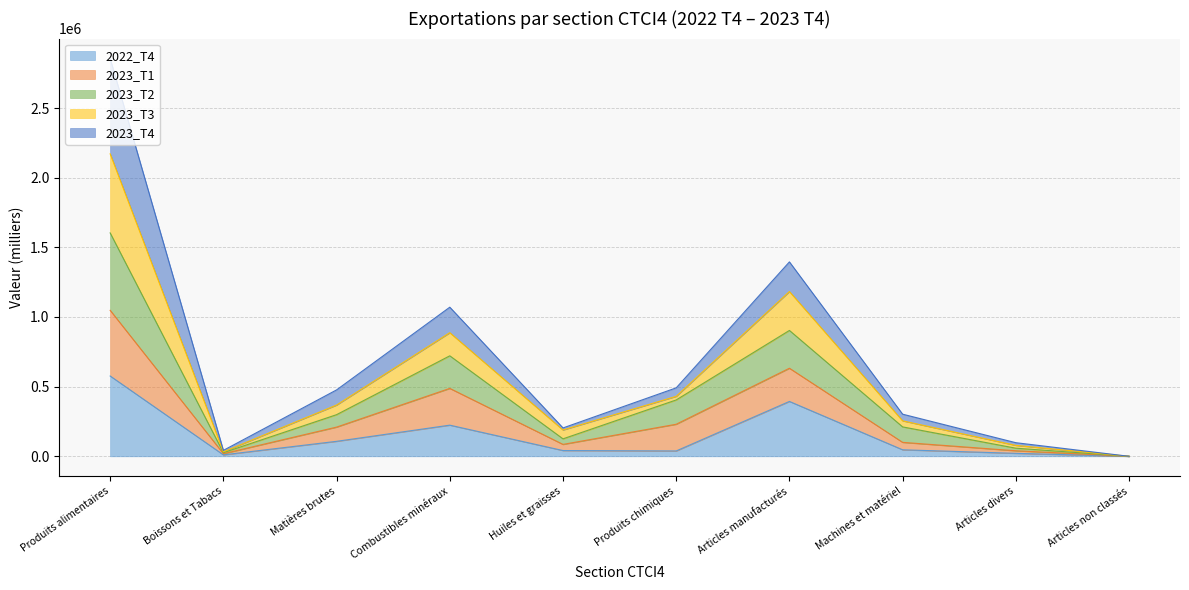

Where does the 2023_T3 series first go above 476696?

Produits alimentaires